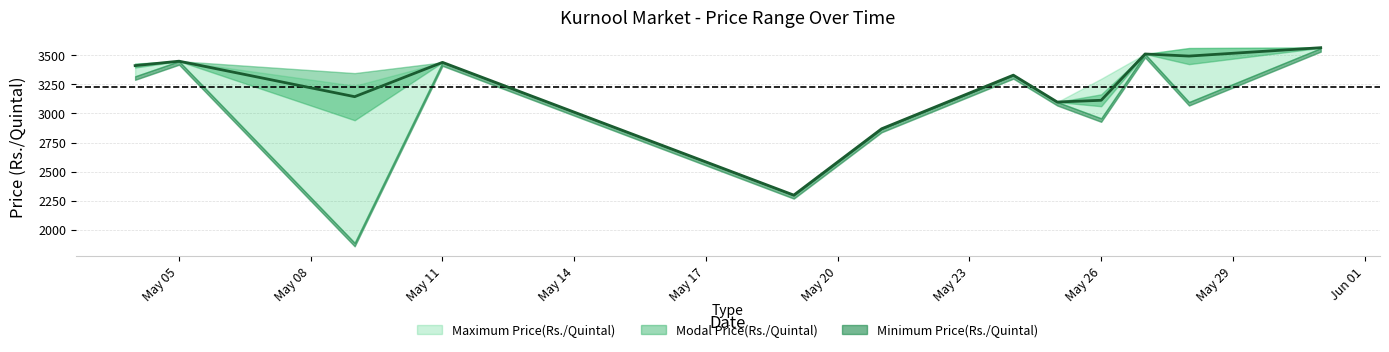

What are all the series names shown in the legend?

Maximum Price(Rs./Quintal), Modal Price(Rs./Quintal), Minimum Price(Rs./Quintal)